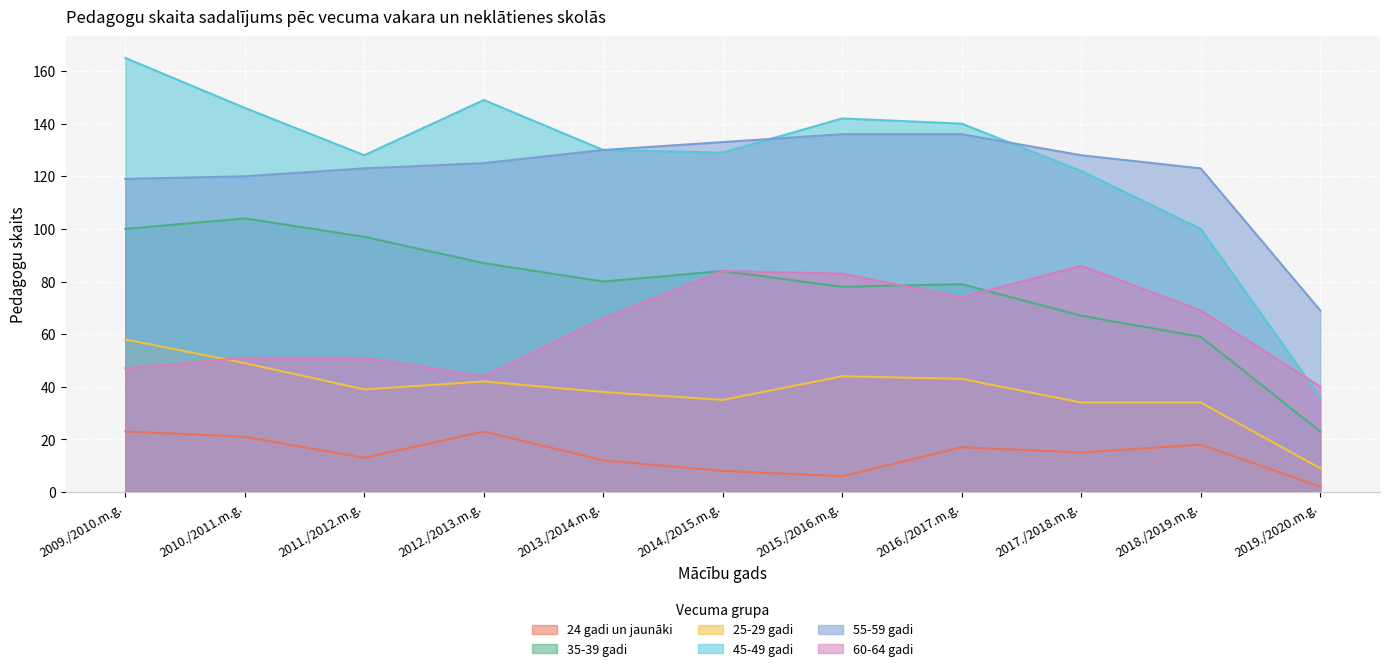

Reading left to right, what are all the values shown in this chart?

24 gadi un jaunāki: 23	21	13	23	12	8	6	17	15	18	2
35-39 gadi: 100	104	97	87	80	84	78	79	67	59	23
25-29 gadi: 58	49	39	42	38	35	44	43	34	34	9
45-49 gadi: 165	146	128	149	130	129	142	140	122	100	36
55-59 gadi: 119	120	123	125	130	133	136	136	128	123	69
60-64 gadi: 47	51	51	44	66	84	83	74	86	69	40